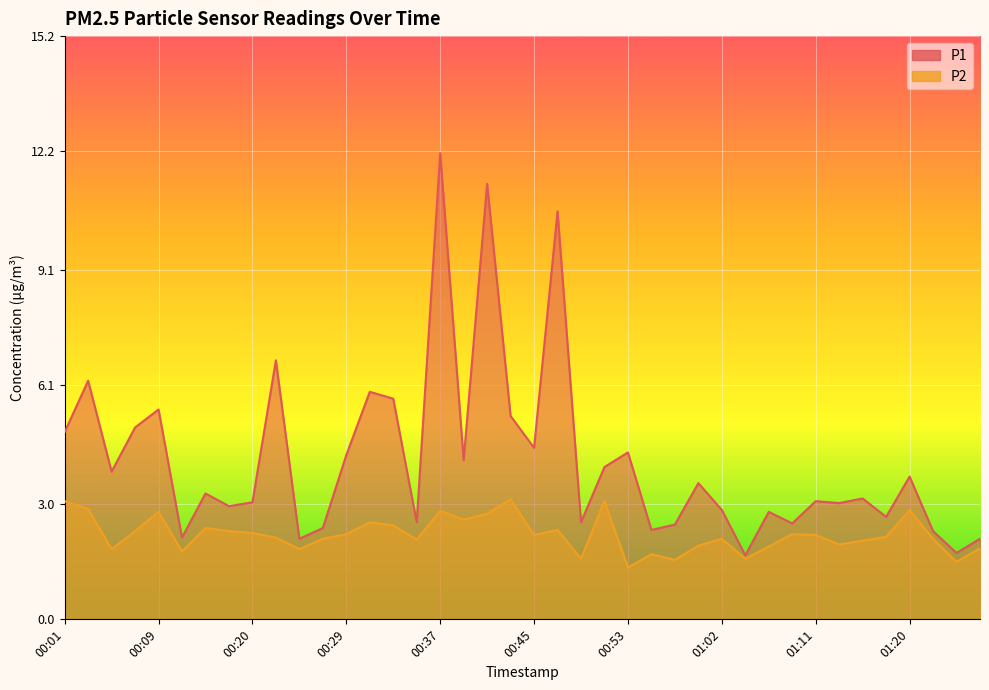

Is it true that P2 equals 1.9 at 01:13?

True